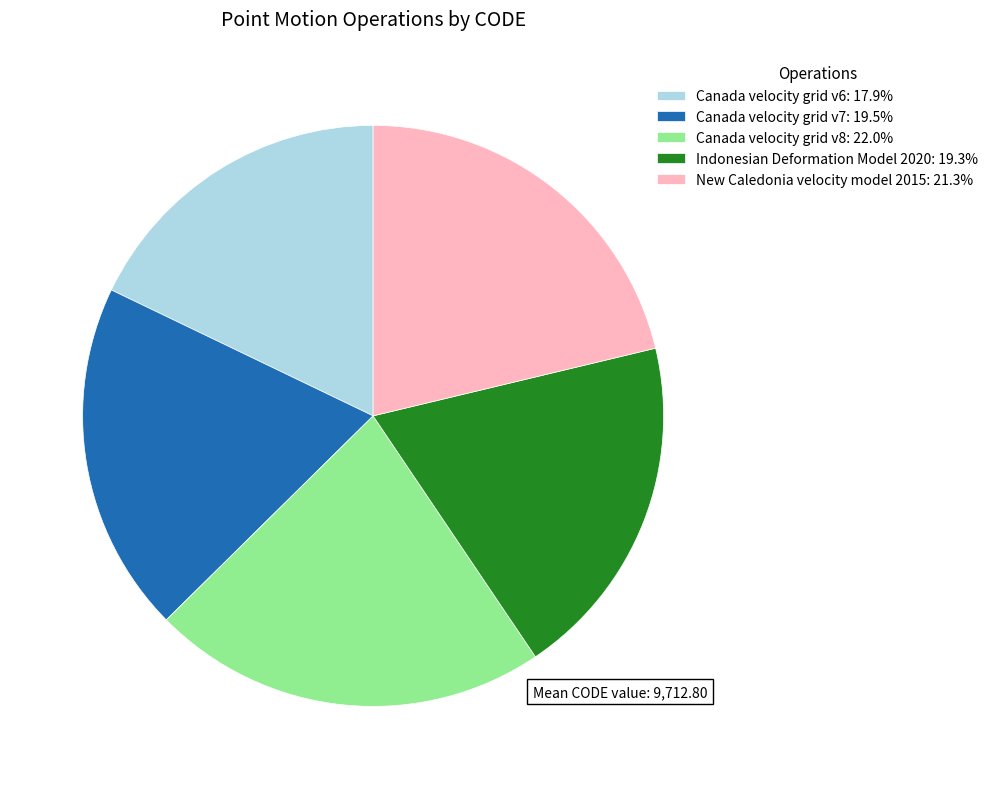

Is there any slice that represents more than half of the pie?

No